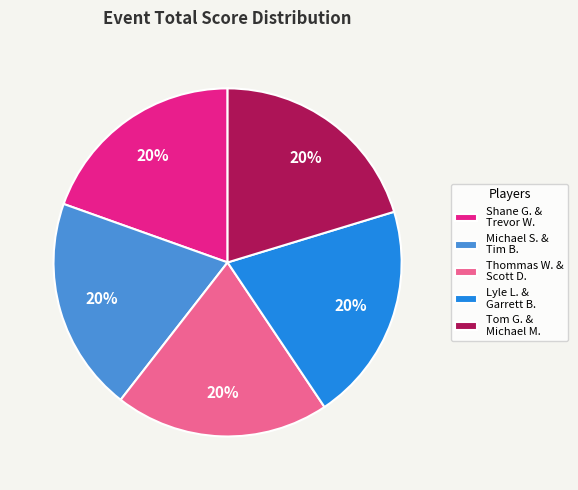

Is there a majority slice in this chart?

No